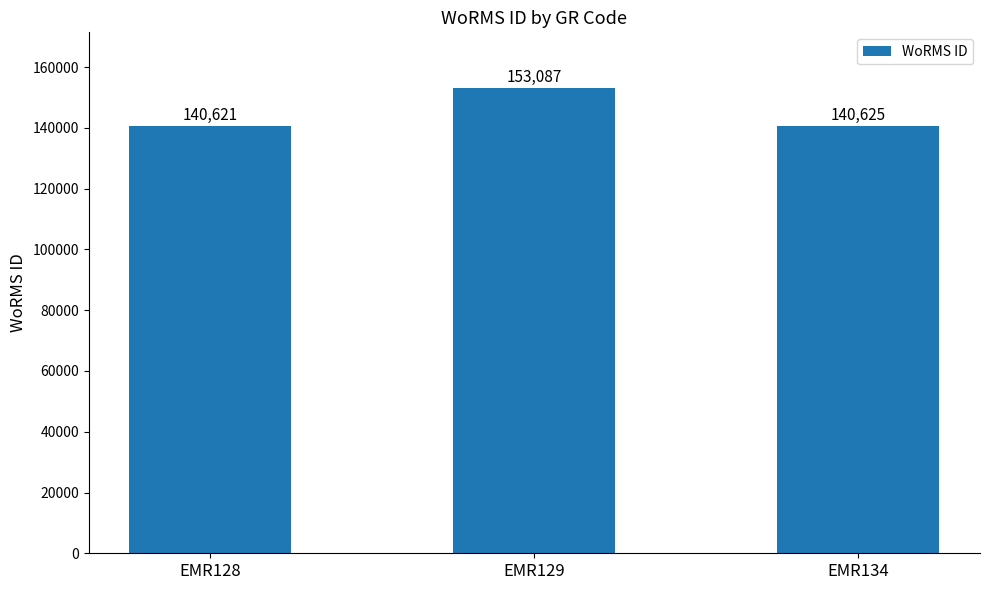

How many series are shown in this chart?

1